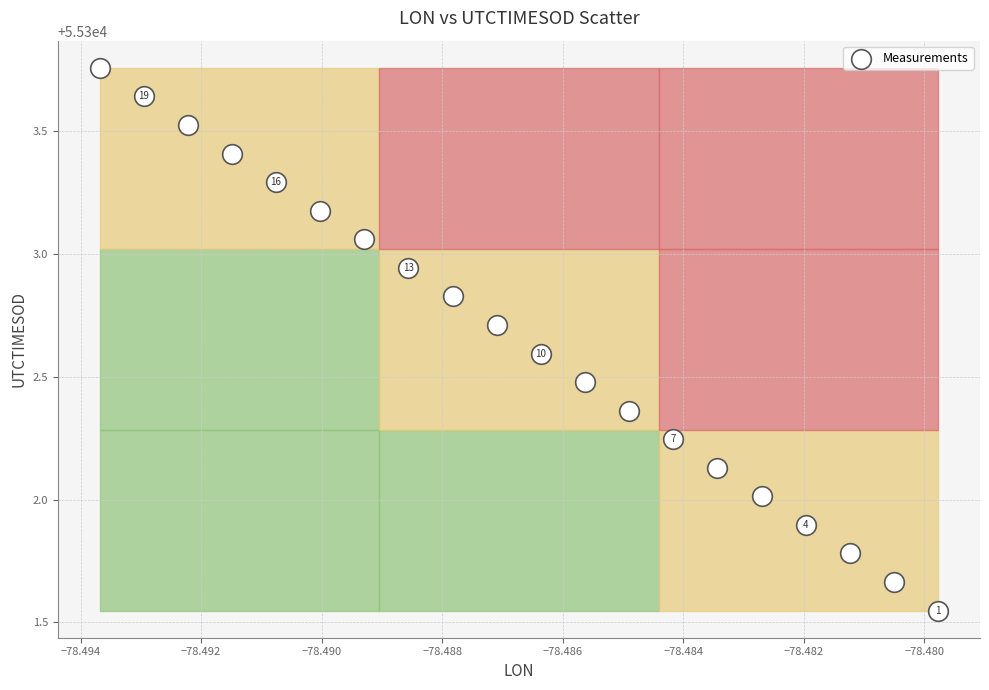

What is the range of Y values (max minus min)?

2.2